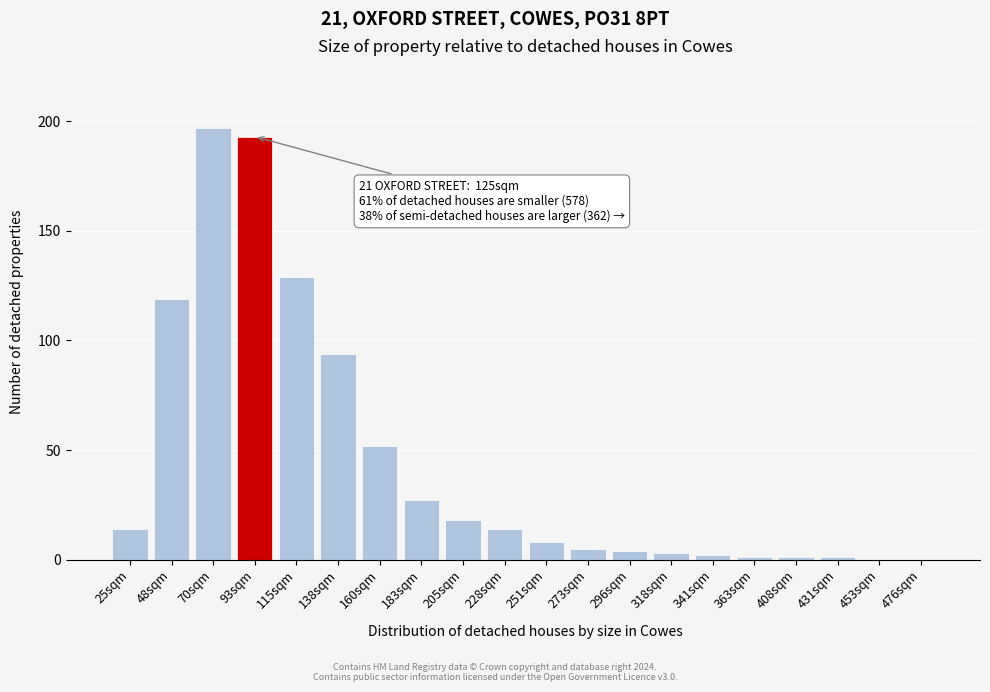

Reading left to right, list all the values displayed in this chart.

25sqm=14	48sqm=119	70sqm=197	93sqm=193	115sqm=129	138sqm=94	160sqm=52	183sqm=27	205sqm=18	228sqm=14	251sqm=8	273sqm=5	296sqm=4	318sqm=3	341sqm=2	363sqm=1	408sqm=1	431sqm=1	453sqm=0	476sqm=0